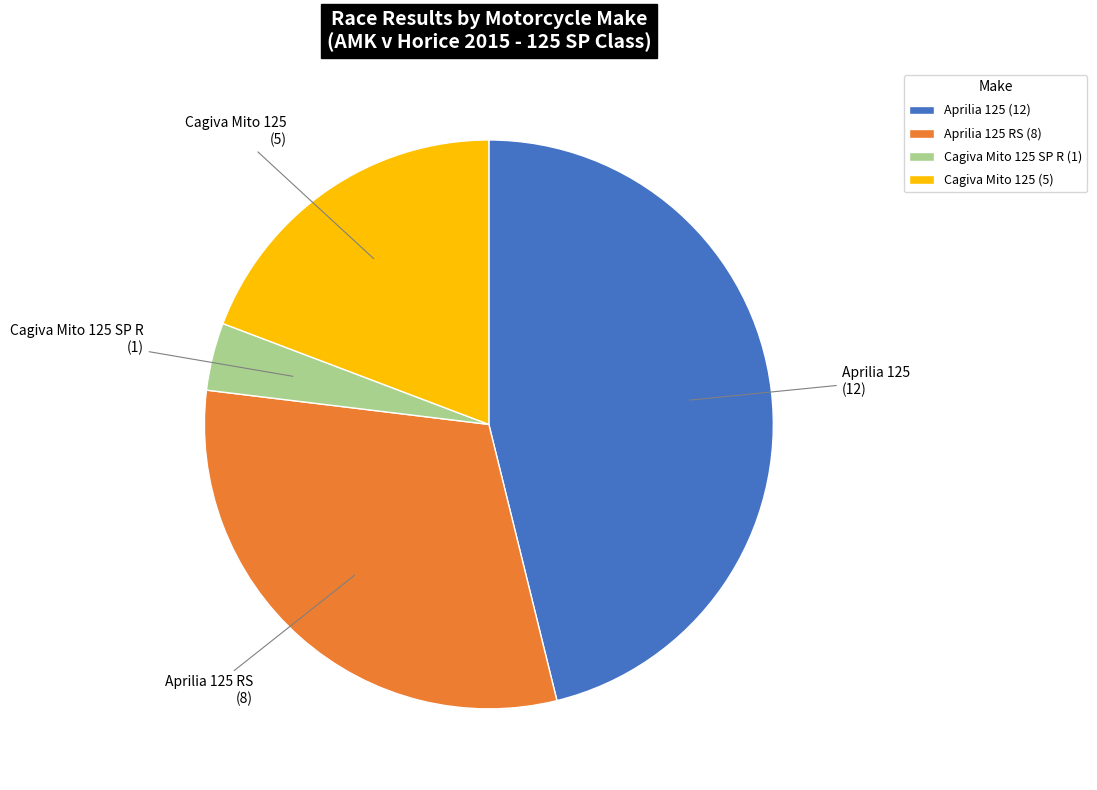

Does any single category account for the majority?

No